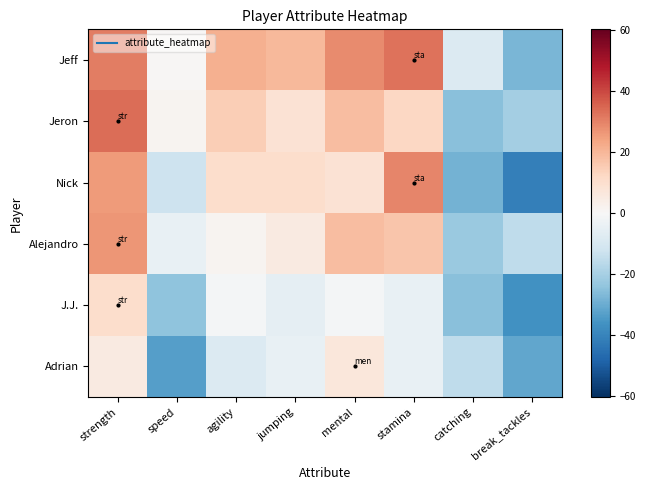

What is the difference between the highest and lowest values at speed?

35.0